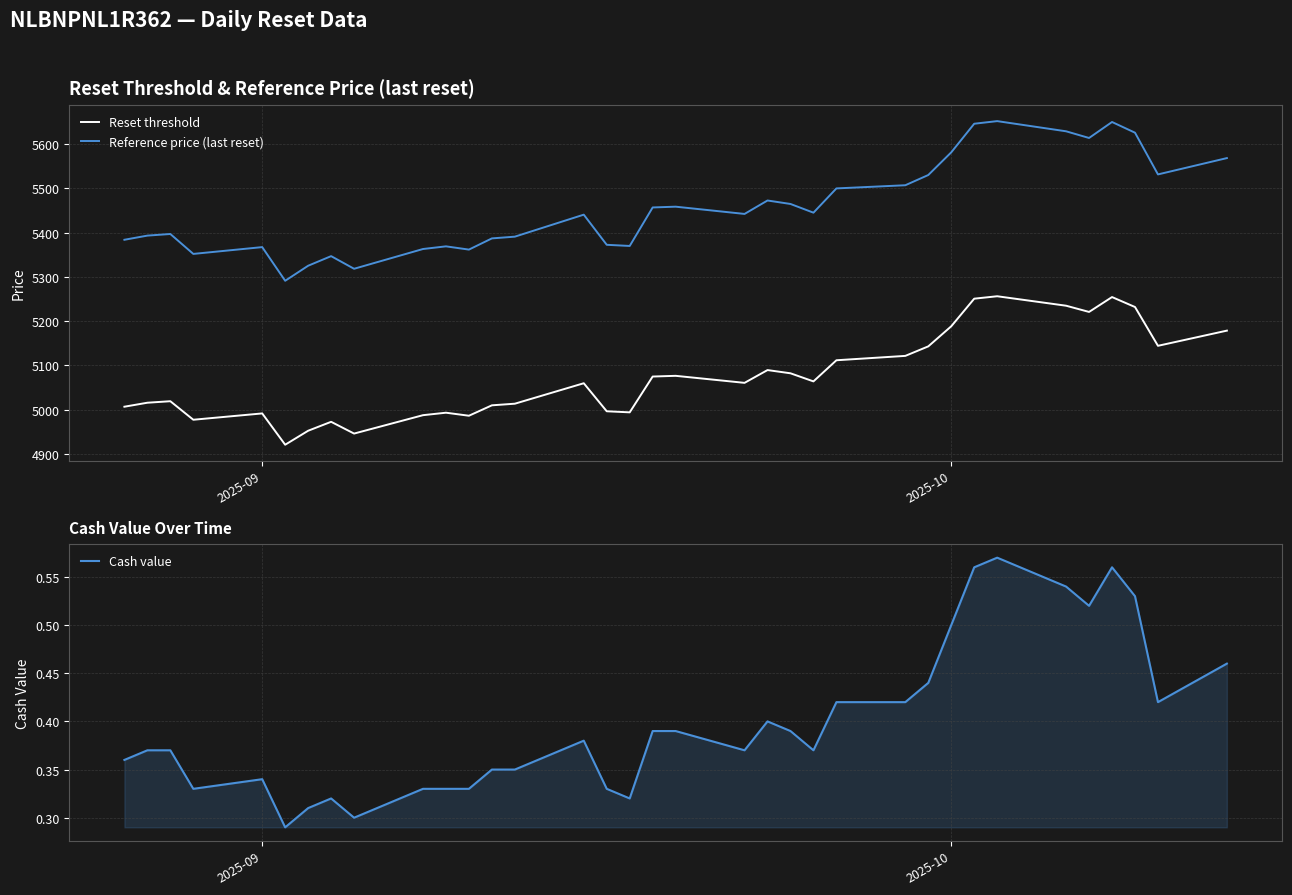

What is the maximum value for Reference price (last reset)?

5651.7